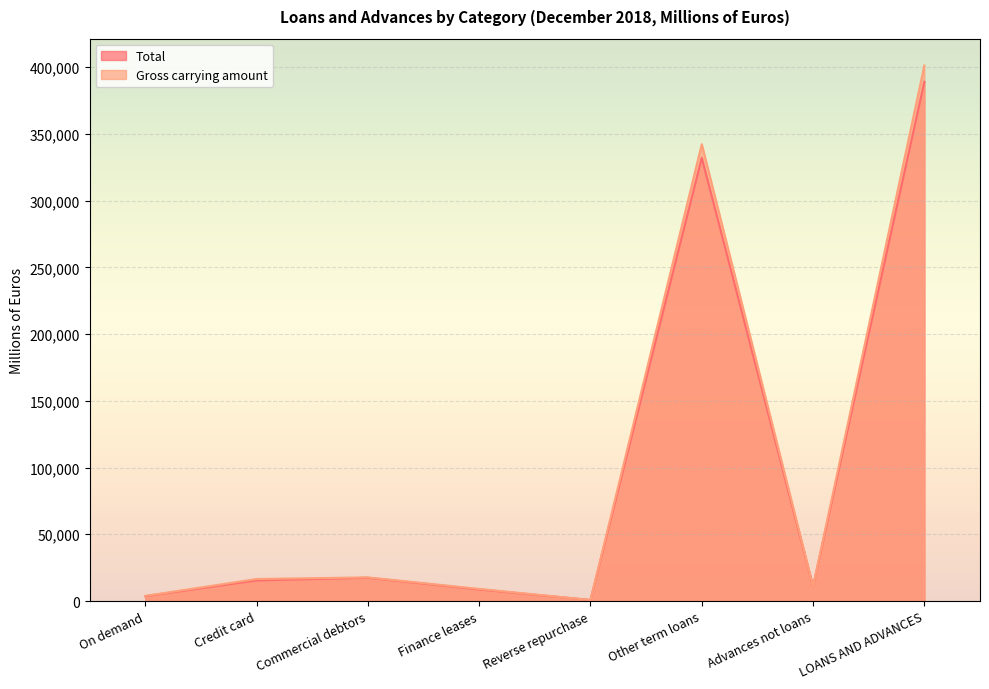

True or false: Gross carrying amount and Total cross at least once.

False